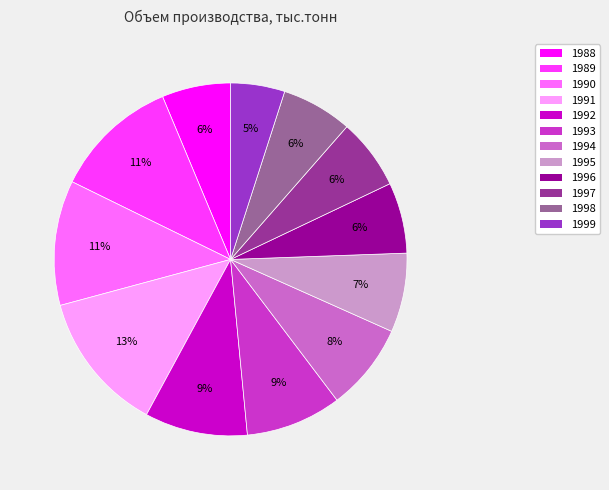

Count the number of slices in the pie.

12